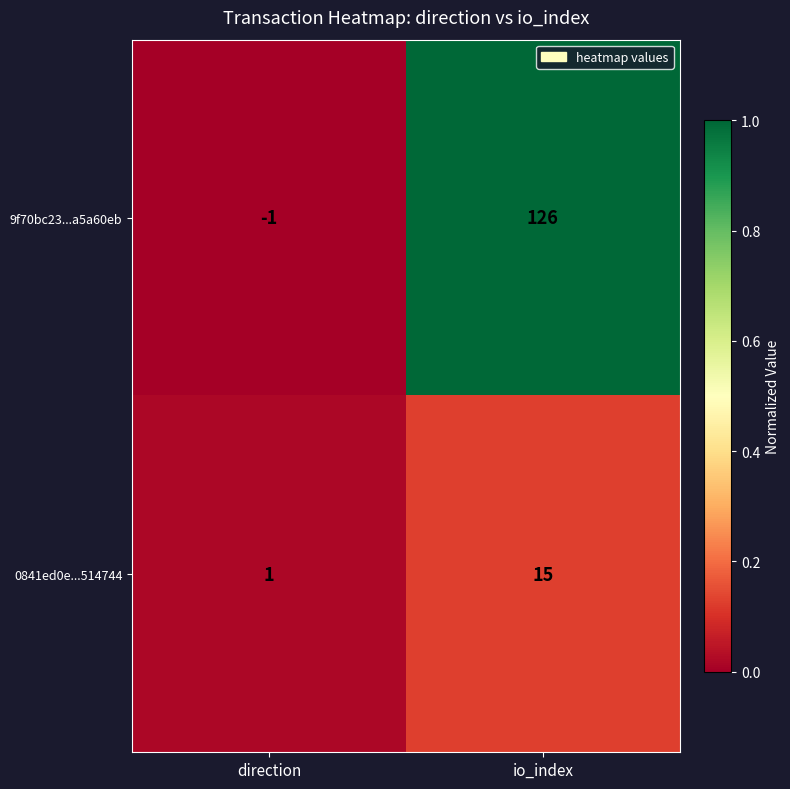

At io_index, list the series in order from largest to smallest.

9f70bc23...a5a60eb, 0841ed0e...514744